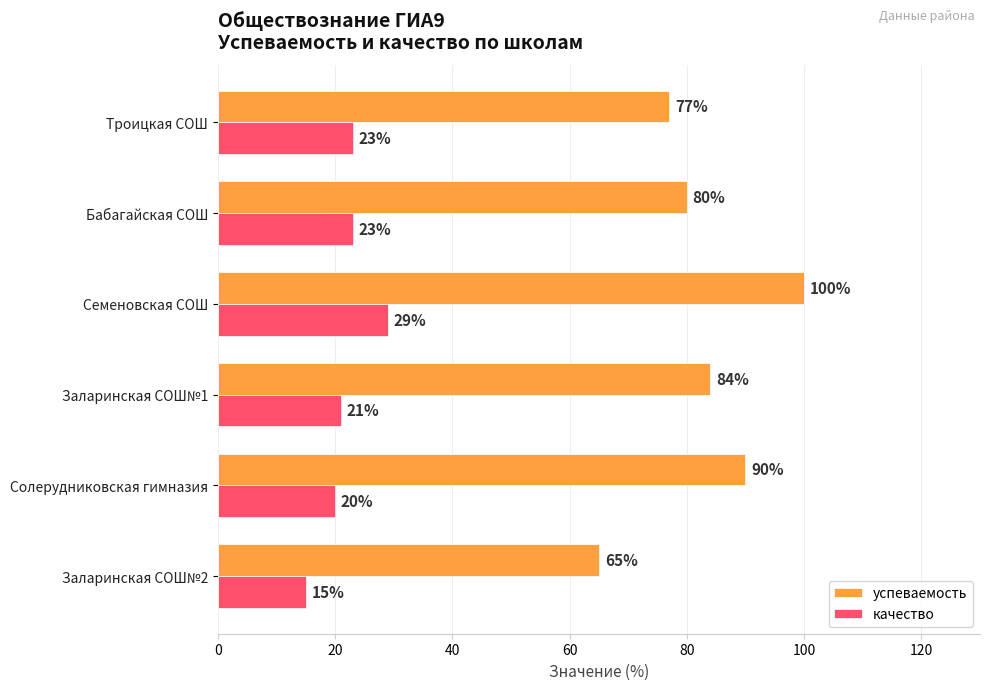

What are all the series names shown in the legend?

успеваемость, качество